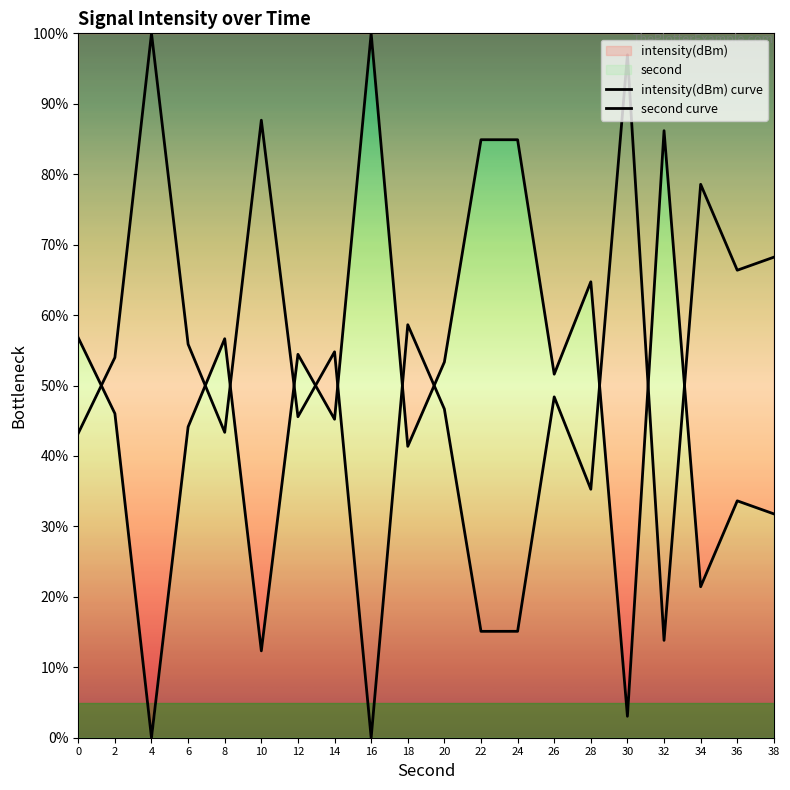

What is the sum of the intensity(dBm) curve values at 10 and 36?

46.0